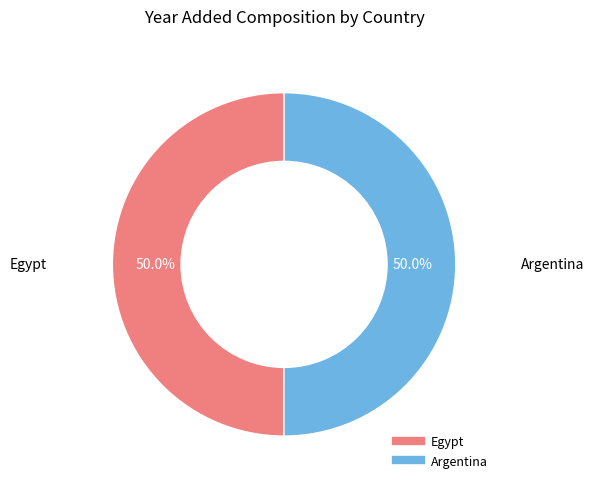

Combined, what portion of the pie is Argentina and Egypt?

100.0%